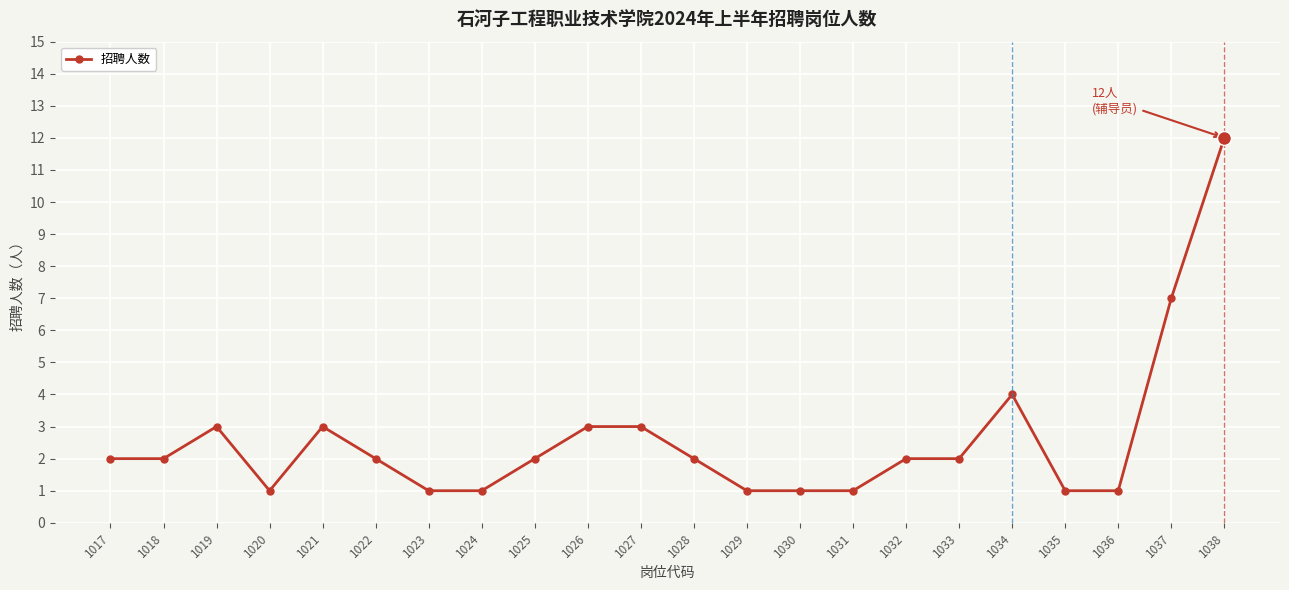

At which category does the data reach its first local peak?

1019